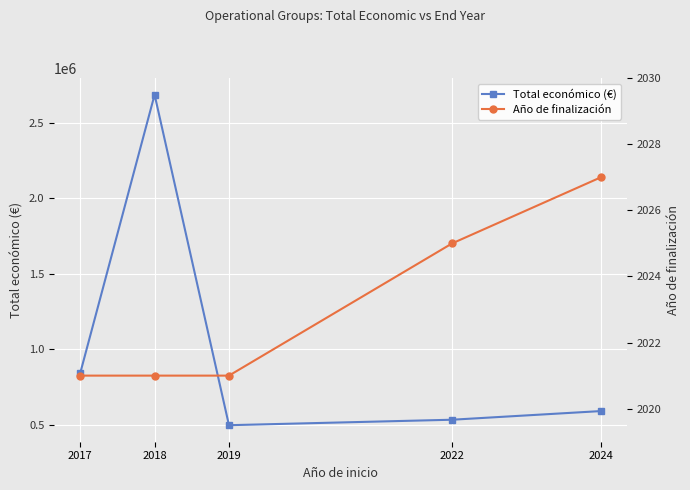

Which category has the lowest value in the Año de finalización series?

2017